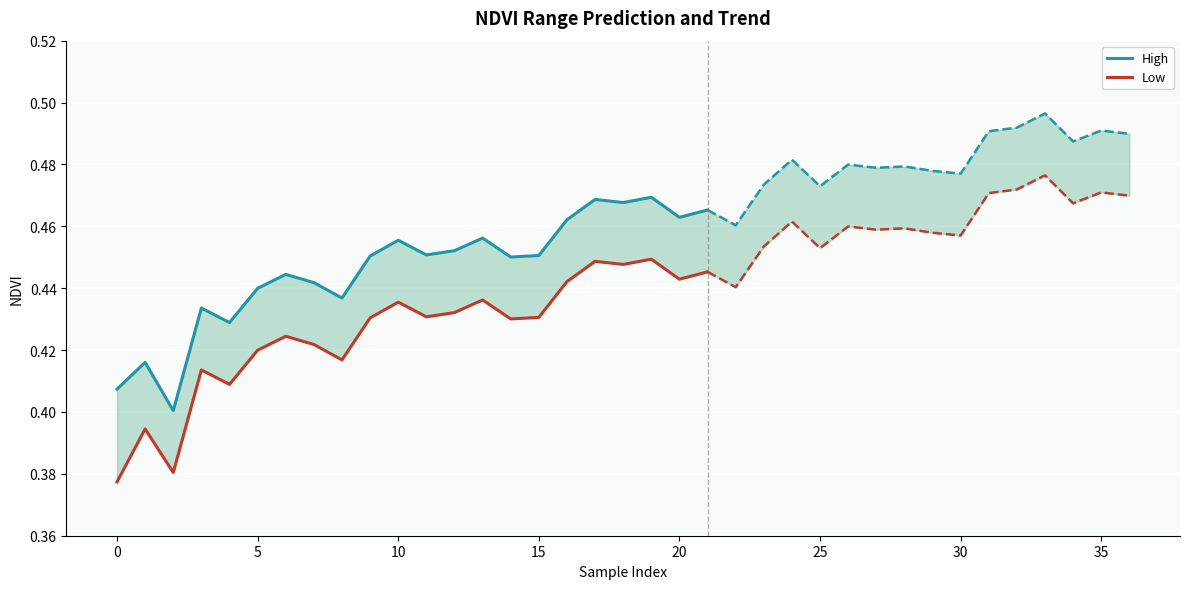

Between 20 and 10, which is larger?

20